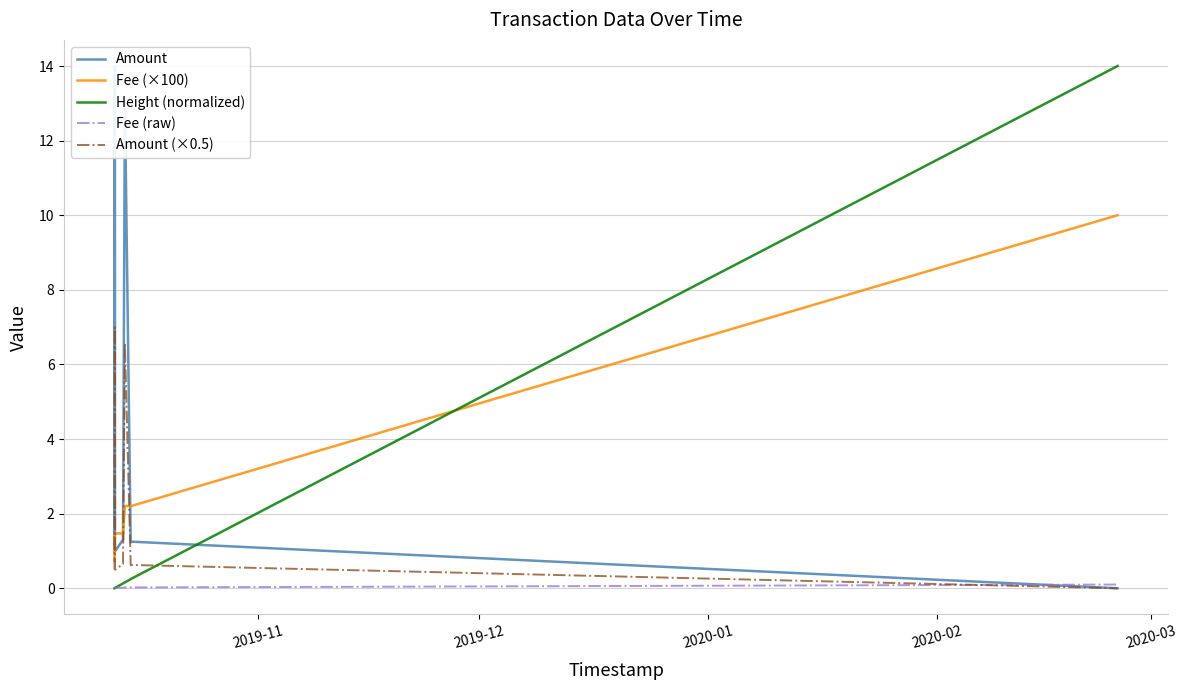

True or false: Fee (raw) and Amount intersect in this chart.

True